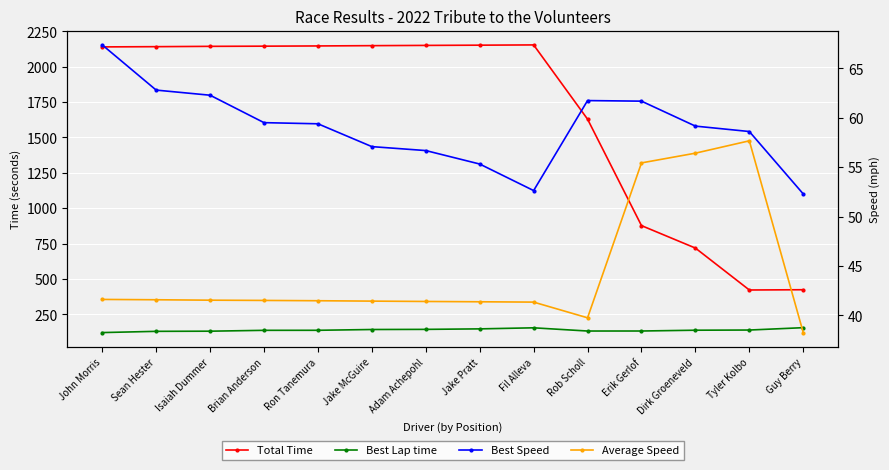

Where is the first local maximum for Average Speed?

Tyler Kolbo